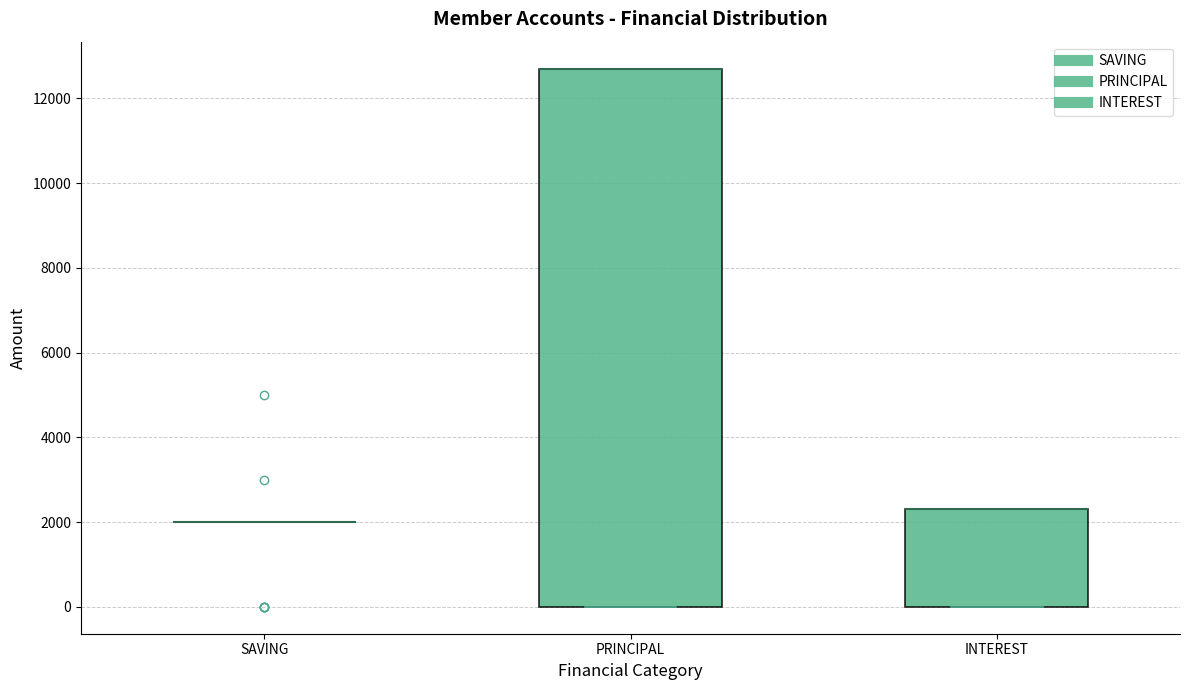

Which box is the tallest, from its lower edge to its upper edge?

PRINCIPAL